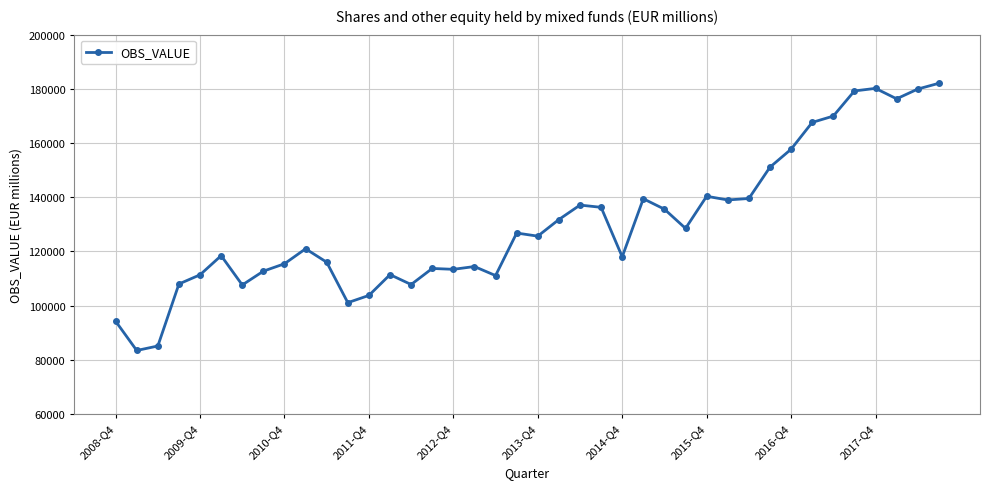

What is the value of the 3rd point from the left?

85079.3